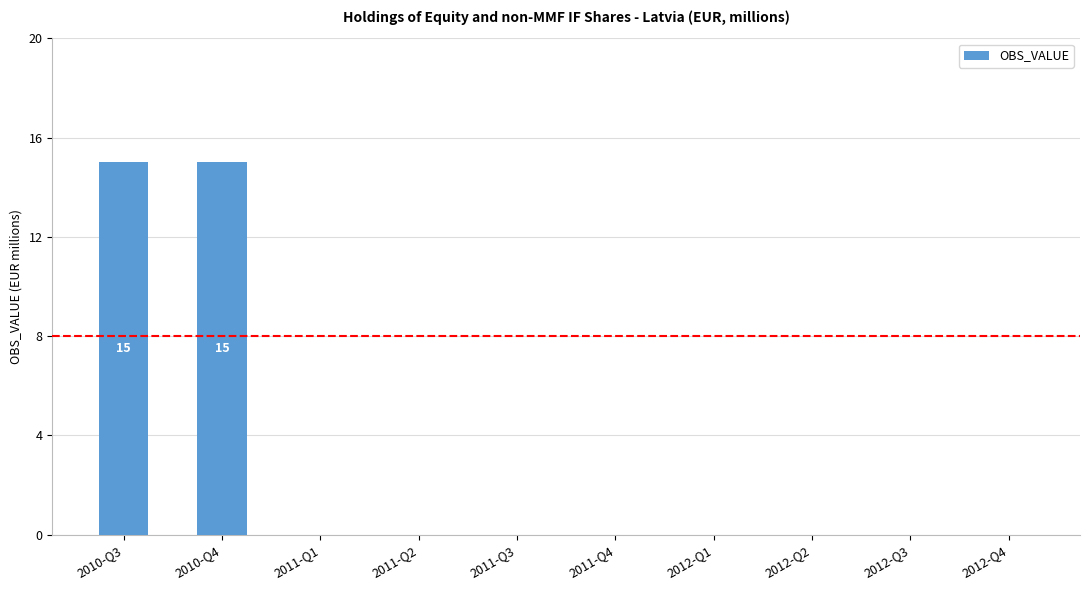

What is the greatest value displayed?

15